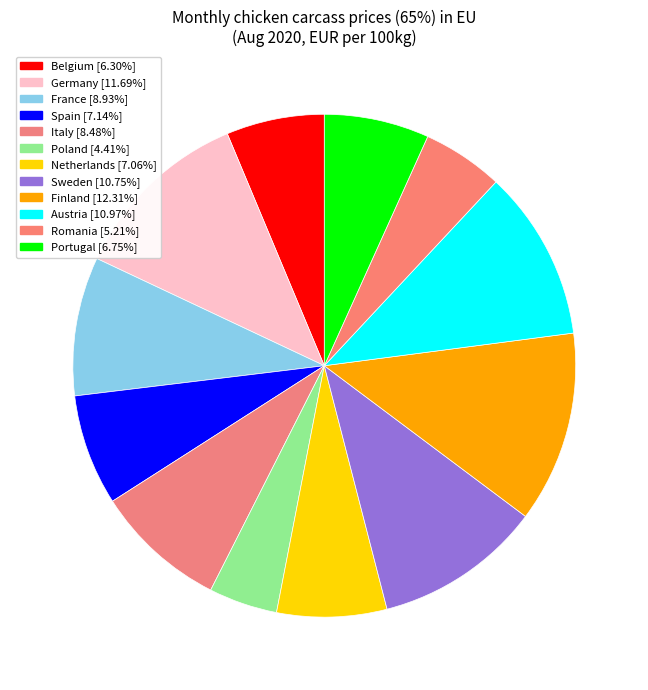

How many slices are in this pie chart?

12